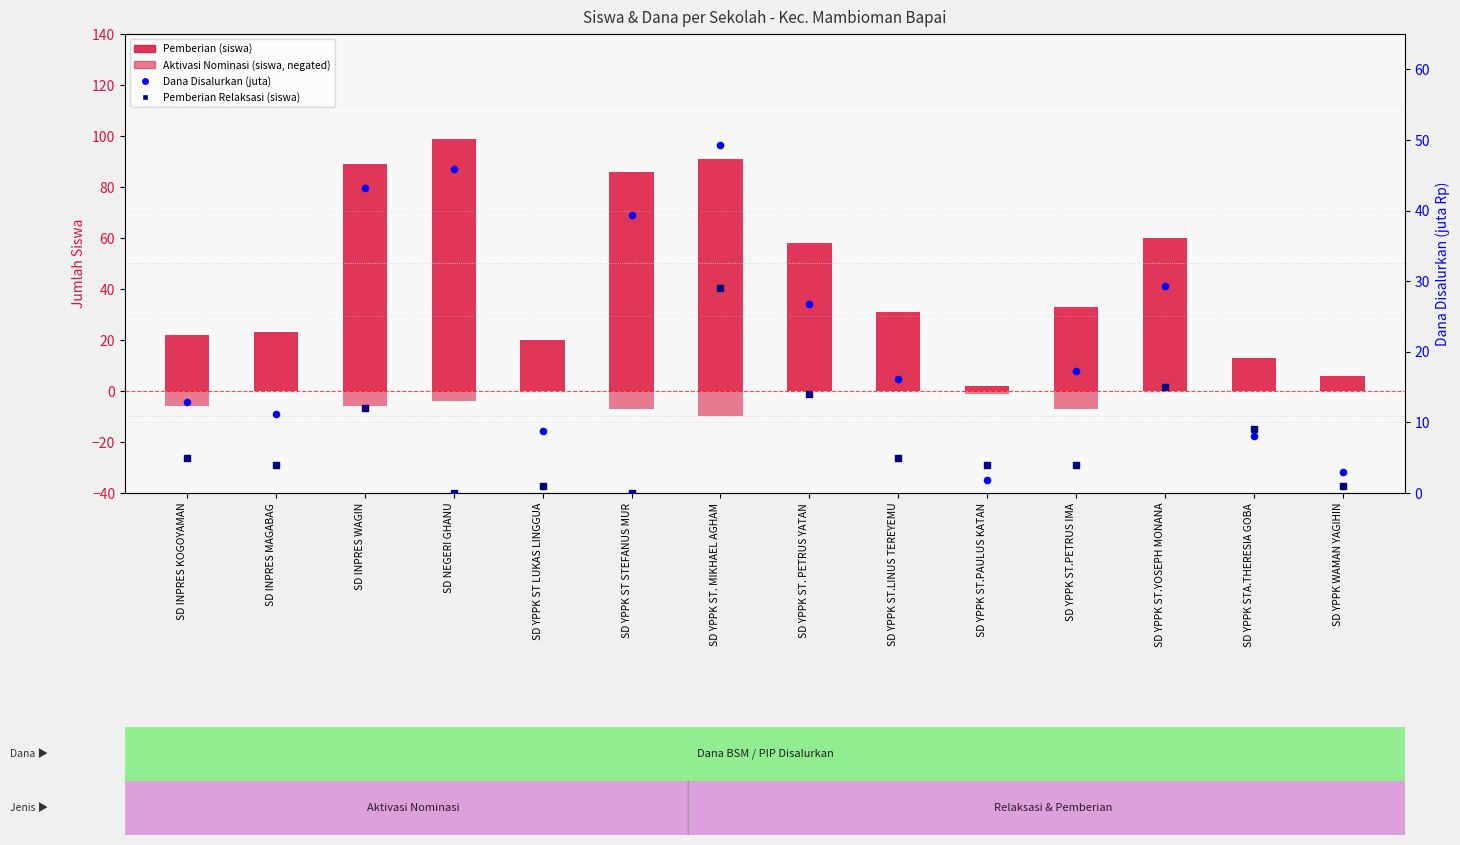

Which series reaches the minimum Y coordinate?

Pemberian Dari Aktivasi Nominasi